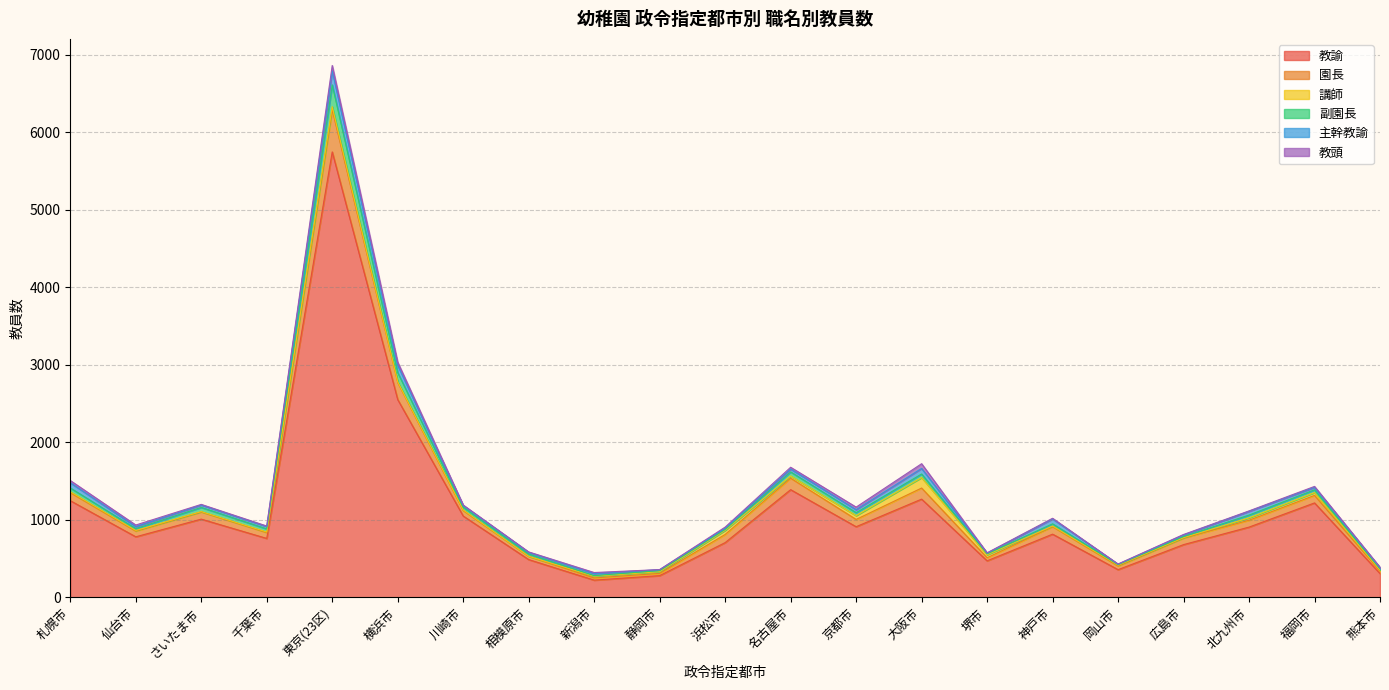

The 教諭 series shows 680 at 広島市. True or false?

True